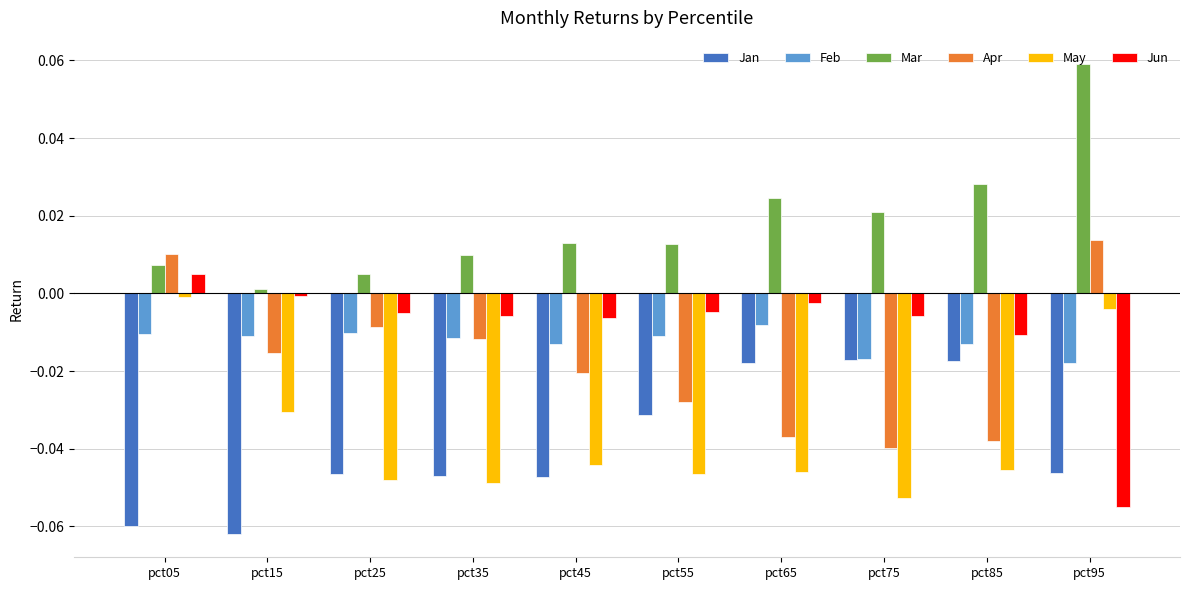

The value of Jun at pct25 is -0.0. True or false?

True